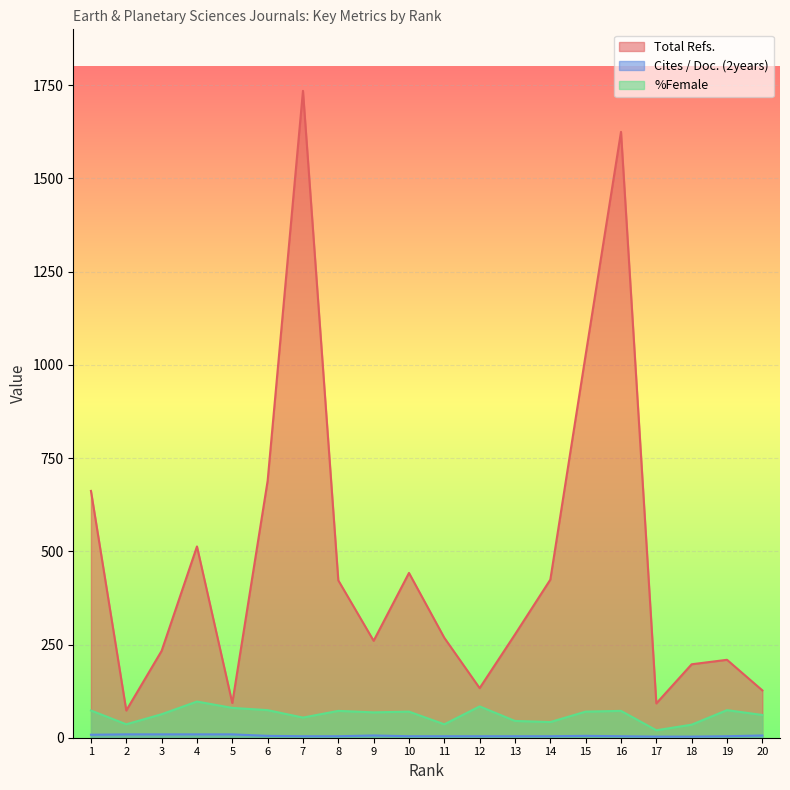

Which series has the largest total across all categories?

Total Refs.